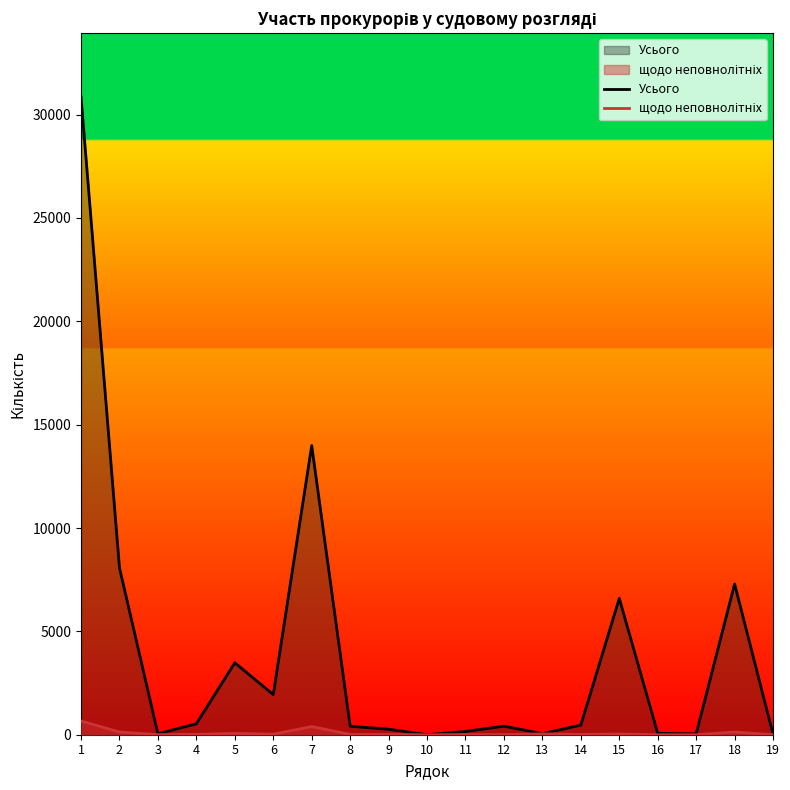

Between 17 and 11, which is larger?

11